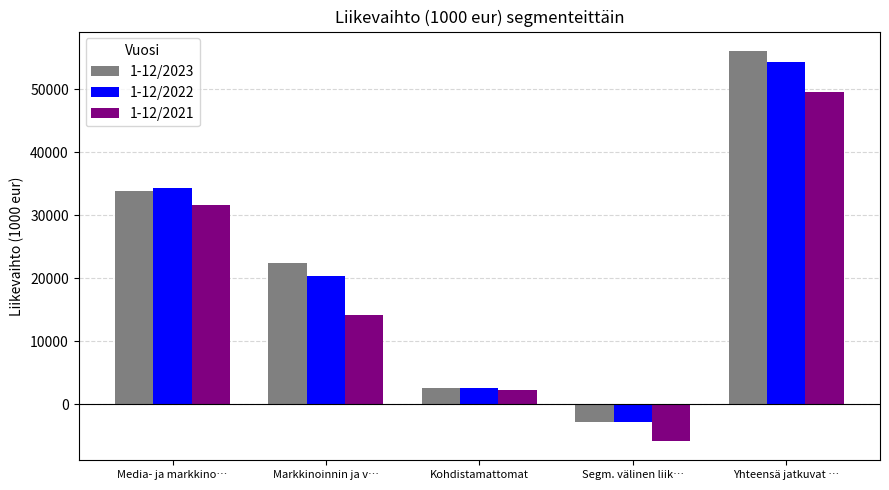

Reading left to right, transcribe all the data shown in this chart.

1-12/2023: 33944	22361	2653	-2867	56091
1-12/2022: 34289	20328	2537	-2768	54386
1-12/2021: 31653	14113	2323	-5803	49653